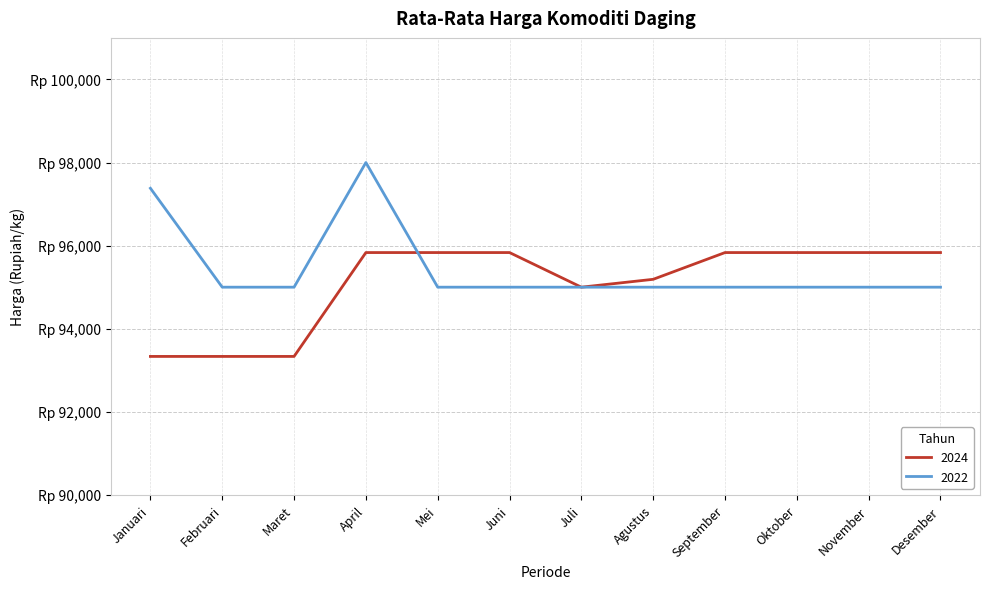

What are all the series names shown in the legend?

2024, 2022